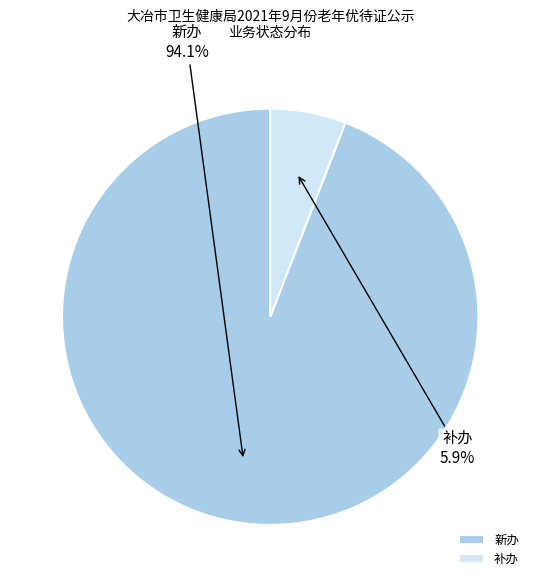

Rank the categories by value from highest to lowest.

新办, 补办